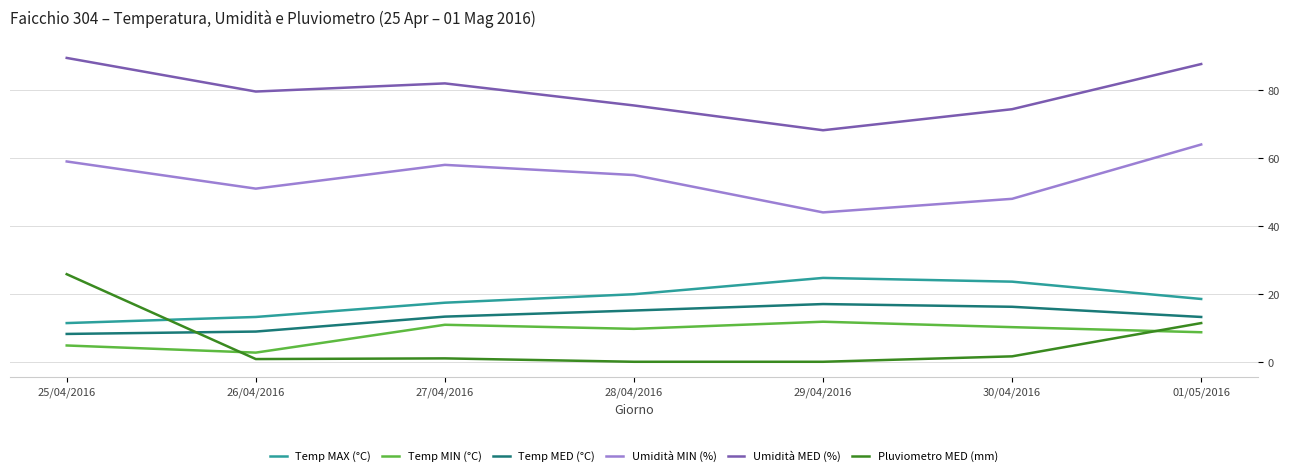

How many values in the Umidità MIN (%) series are below 55?

3